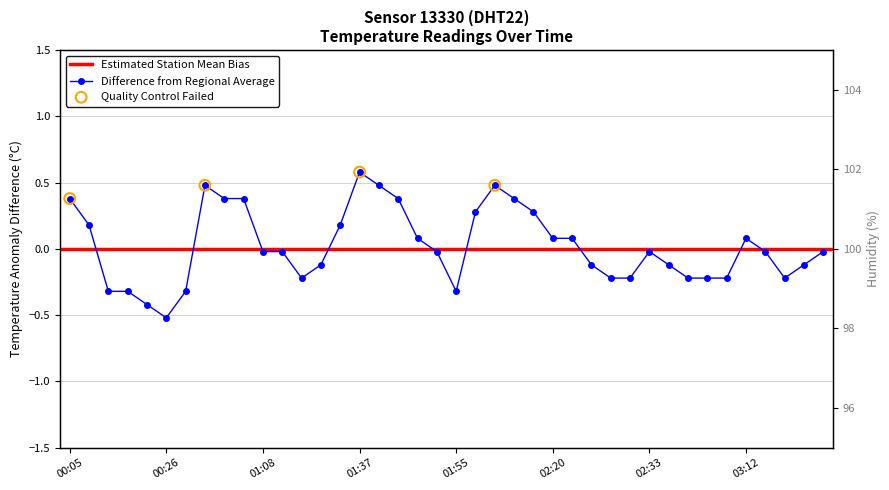

What is the change in value from 01:40 to 03:27?

-0.5